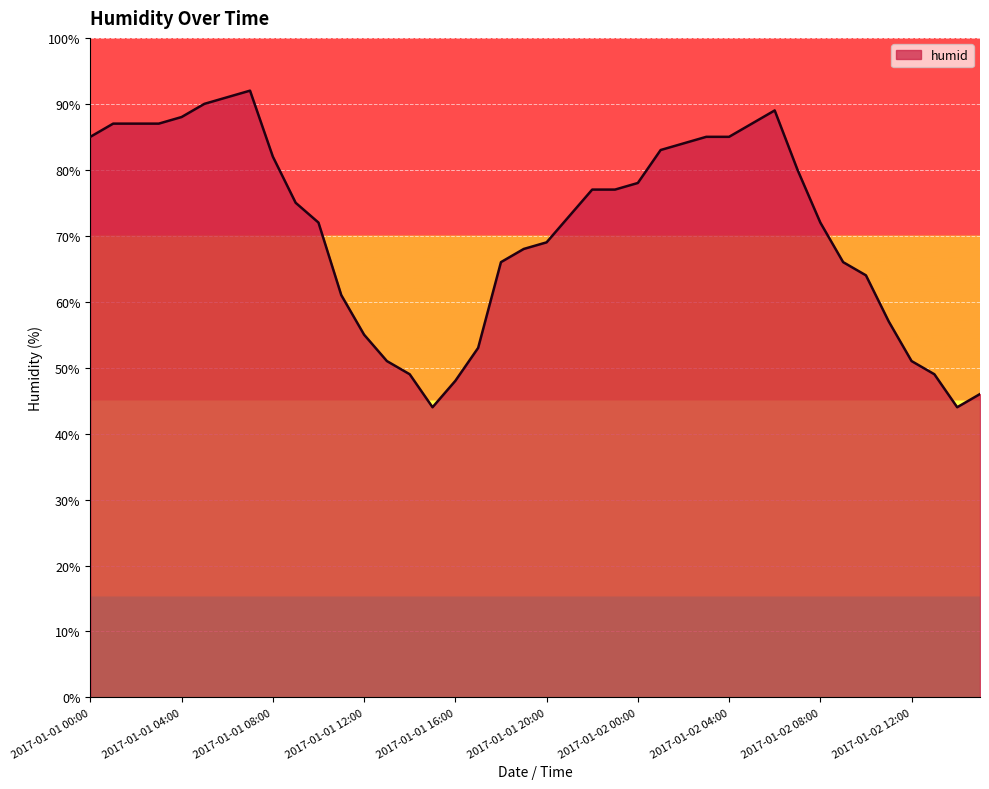

What is the greatest value displayed?

92